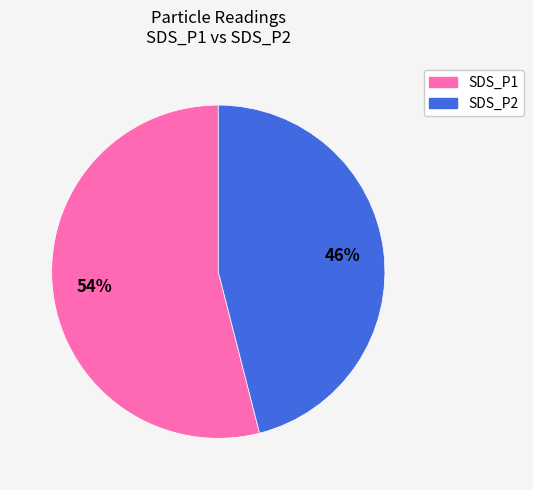

Do SDS_P2 and SDS_P1 together represent more than half of the pie?

Yes